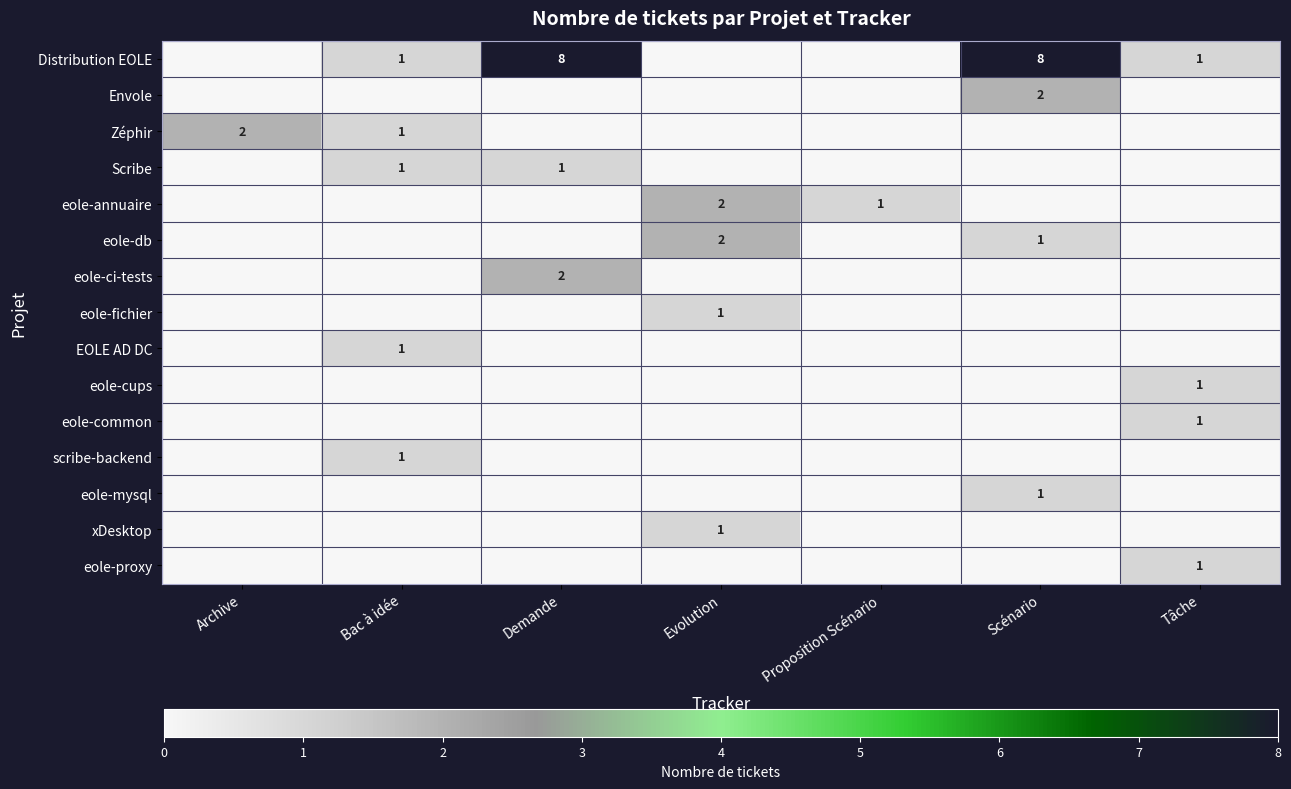

How many data points does each series have?

7